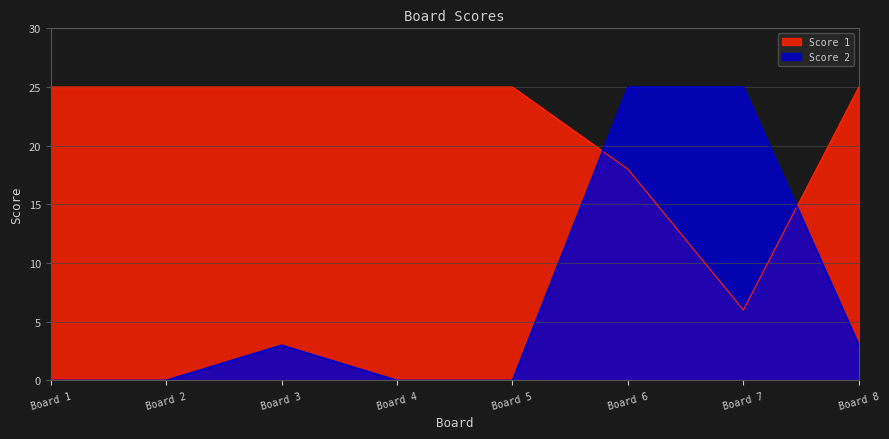

What is the sum of all Score 2 values?

56